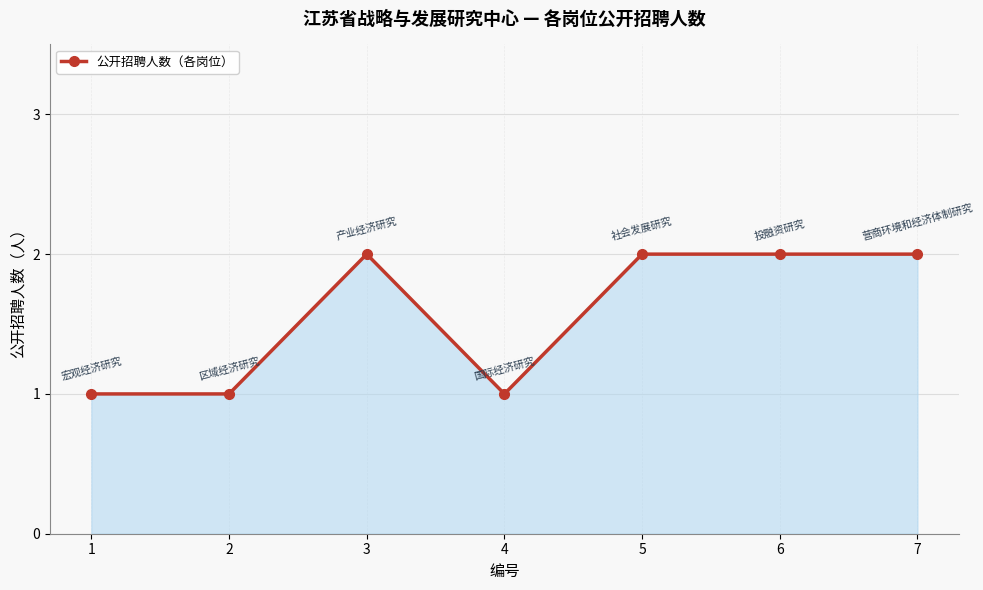

Where is the first local maximum?

3